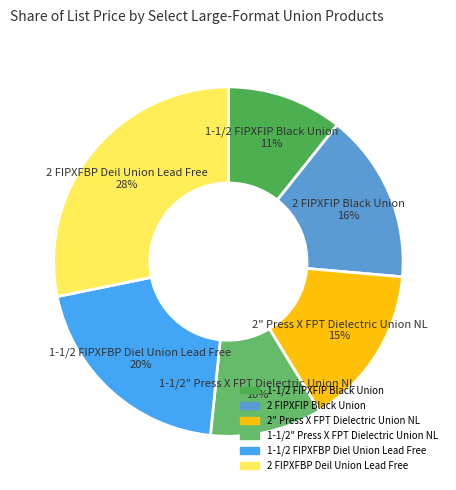

To the nearest percent, what is the difference between the largest and smallest slice percentages?

18%